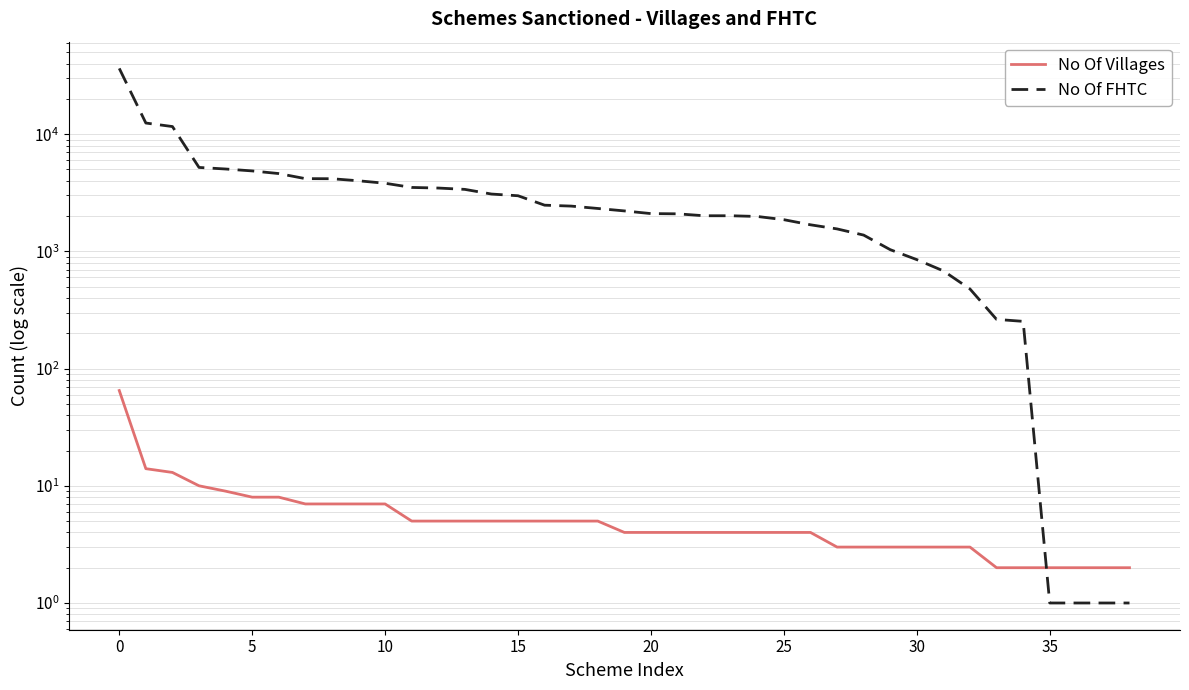

What is the sum of all No Of Villages values?

257